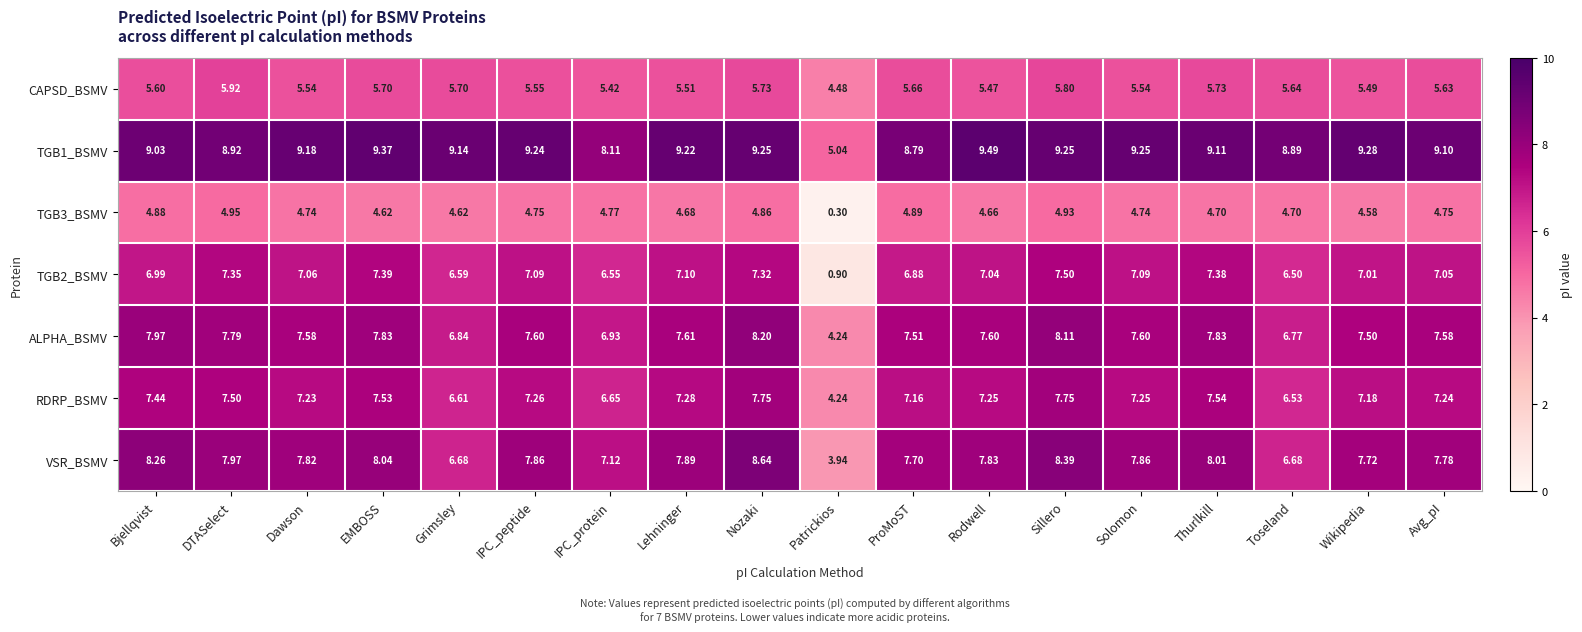

Where does the ALPHA_BSMV series first go above 7?

Bjellqvist